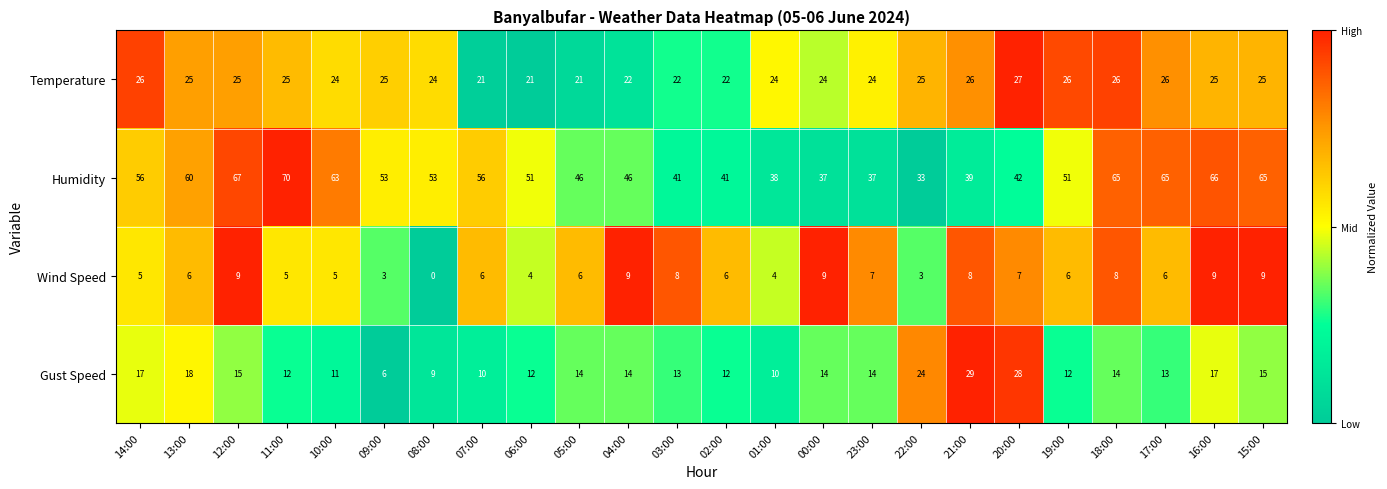

Rank the series at 16:00 from highest to lowest value.

Humidity, Temperature, Gust Speed, Wind Speed